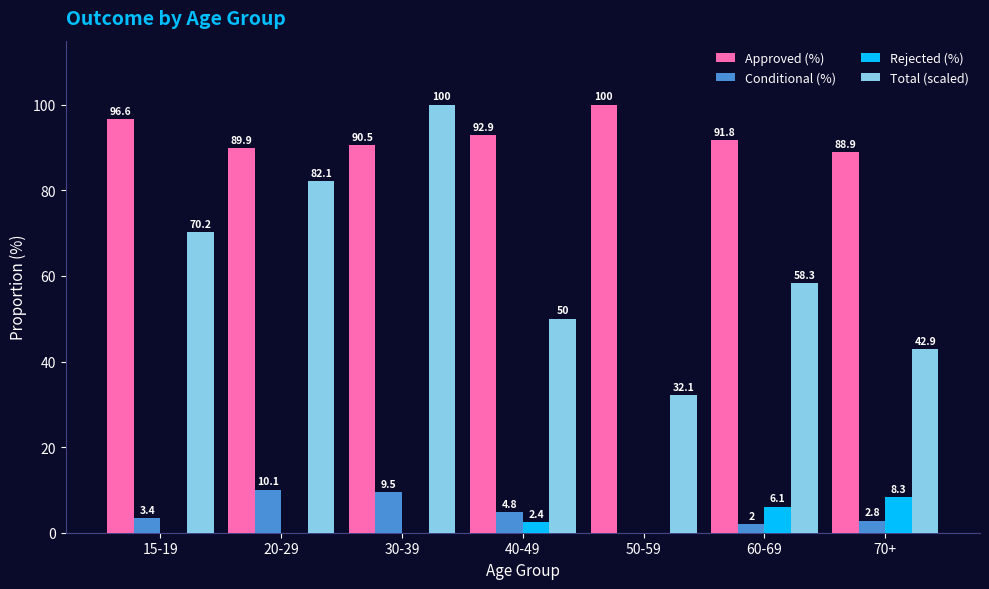

At which category is the sum across all series the highest?

30-39